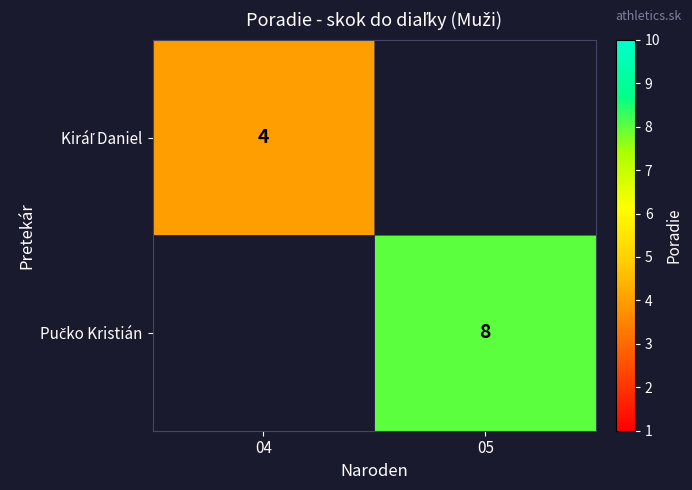

At which label does Pučko Kristián reach its peak?

04